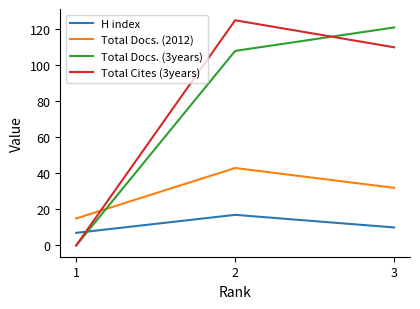

What is the sum of the H index values at 2 and 1?

24